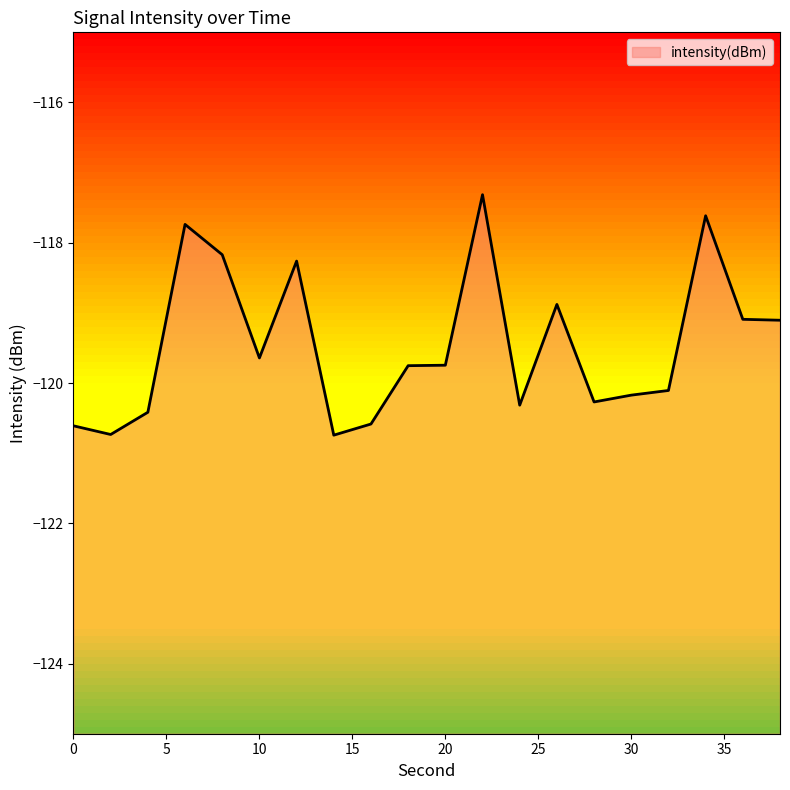

What is the change in value from 20 to 26?

+0.9